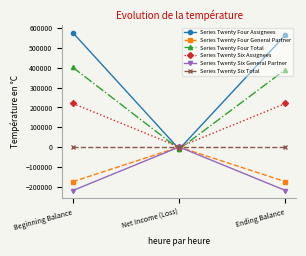

The value of Series Twenty Four General Partner at Beginning Balance is -175232. True or false?

True